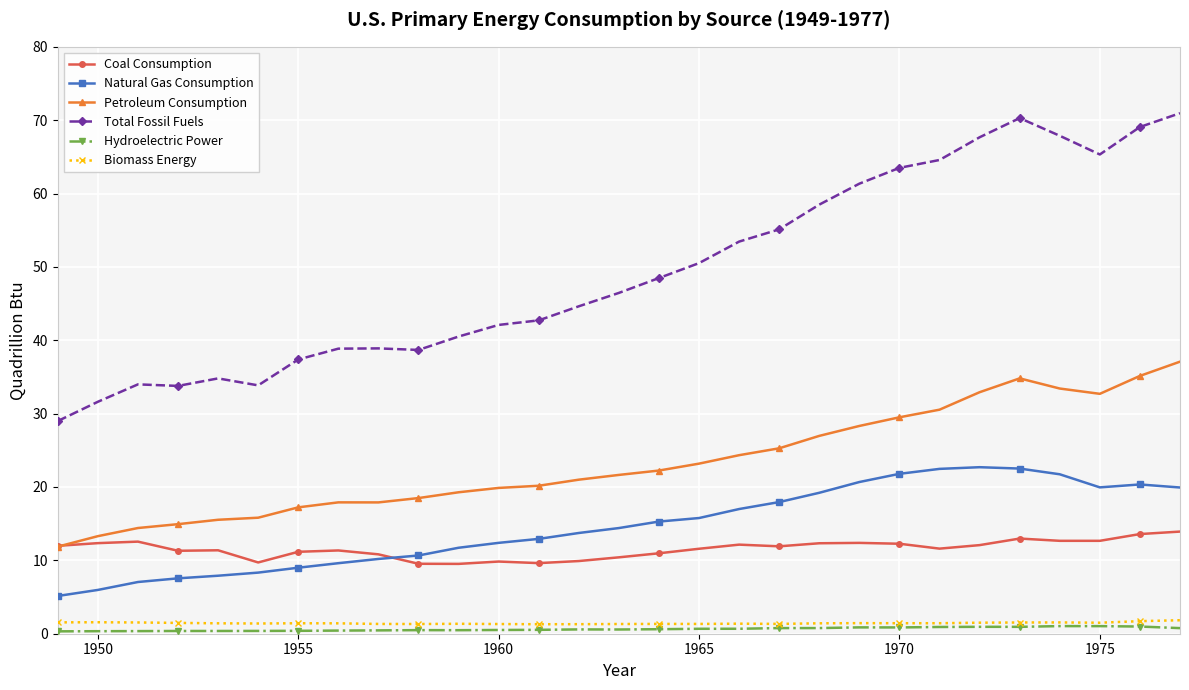

Count the number of categories in the chart.

29